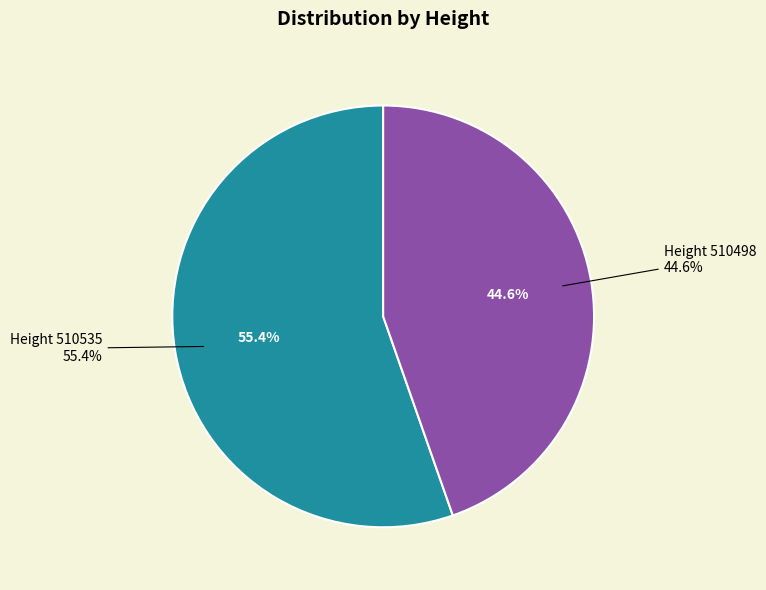

What percentage is the 510498 slice, to the nearest percent?

45%